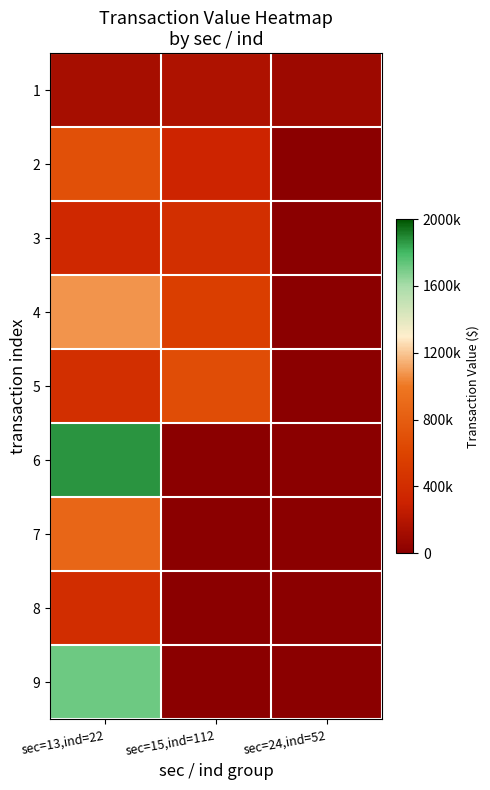

Reading right to left, what are all the values shown in this chart?

1: sec=24,ind=52=92159	sec=15,ind=112=166750	sec=13,ind=22=129000
2: sec=24,ind=52=0	sec=15,ind=112=323450	sec=13,ind=22=700052
3: sec=24,ind=52=0	sec=15,ind=112=415500	sec=13,ind=22=364063
4: sec=24,ind=52=0	sec=15,ind=112=550476	sec=13,ind=22=1072122
5: sec=24,ind=52=0	sec=15,ind=112=677016	sec=13,ind=22=415958
6: sec=24,ind=52=0	sec=15,ind=112=0	sec=13,ind=22=1873457
7: sec=24,ind=52=0	sec=15,ind=112=0	sec=13,ind=22=869991
8: sec=24,ind=52=0	sec=15,ind=112=0	sec=13,ind=22=402158
9: sec=24,ind=52=0	sec=15,ind=112=0	sec=13,ind=22=1713496